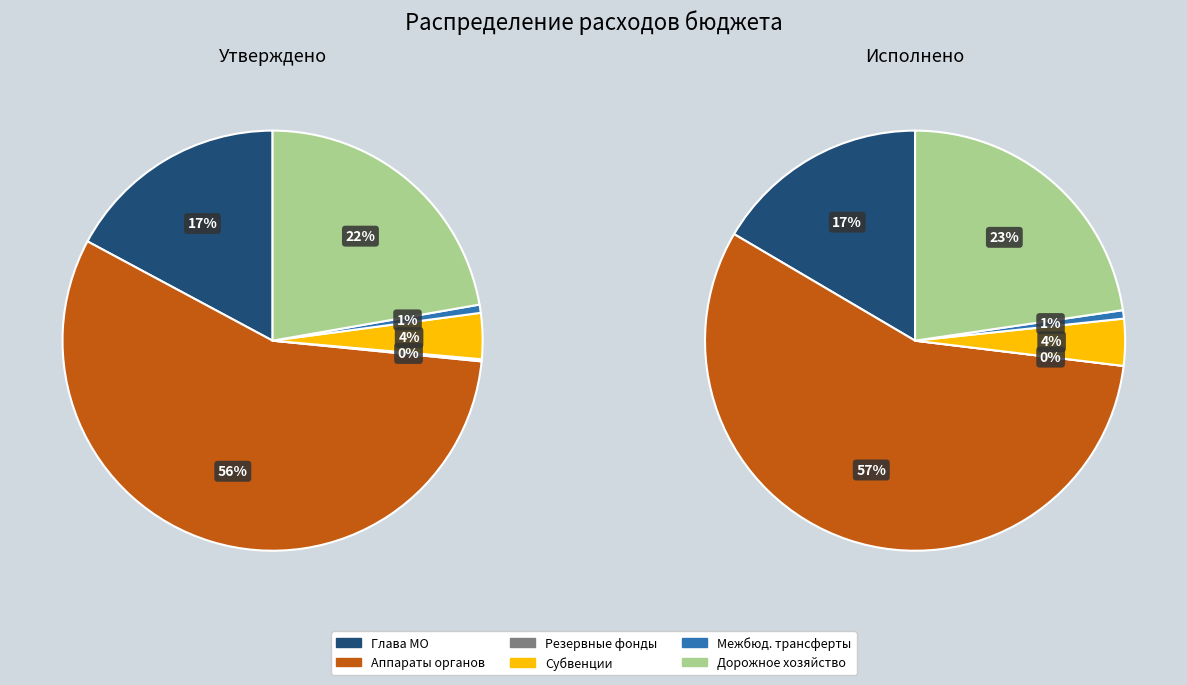

Is the sum of Резервные фонды местных администраций and Иные межбюджетные трансферты greater than half?

No